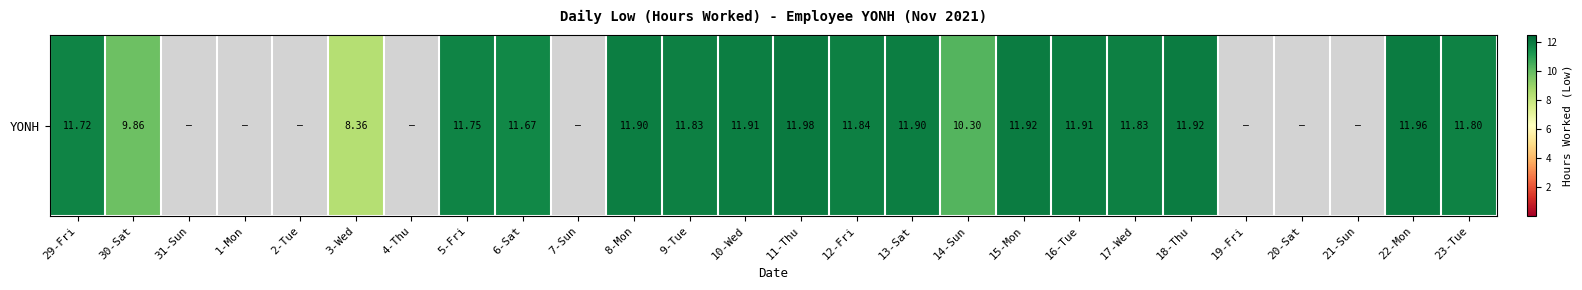

At which category does the chart reach its peak across all series?

11-Thu